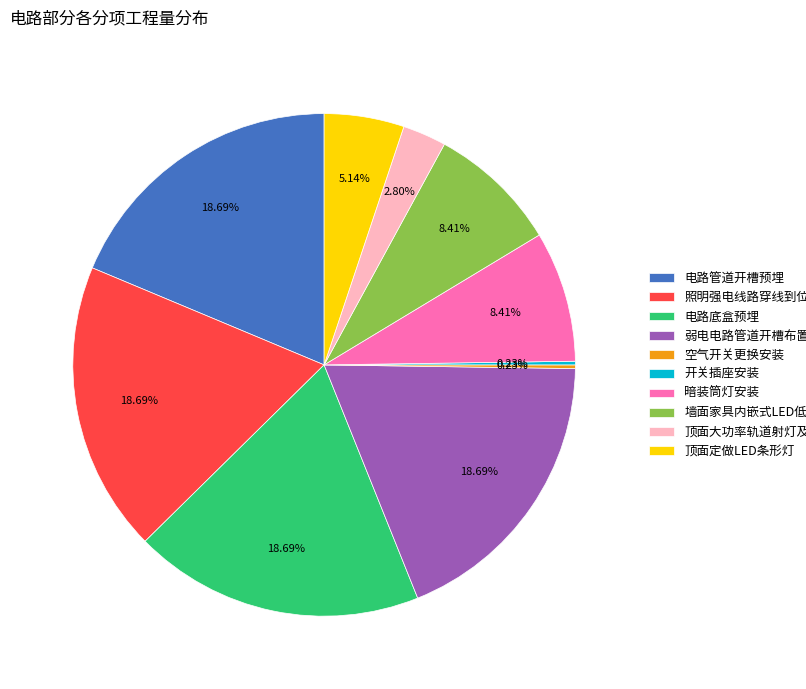

To the nearest percent, what portion does 电路管道开槽预埋 represent?

19%